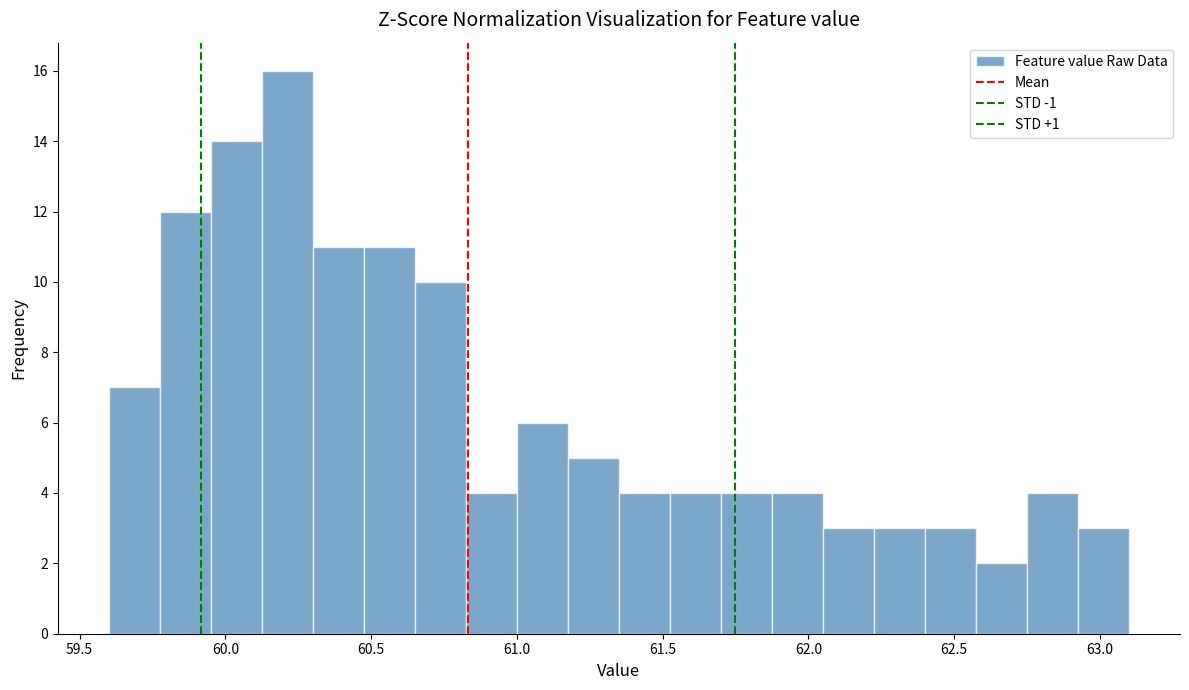

Around what value on the x-axis is the tallest bar? Give the approximate position of its centre, as read against the axis.

60.20